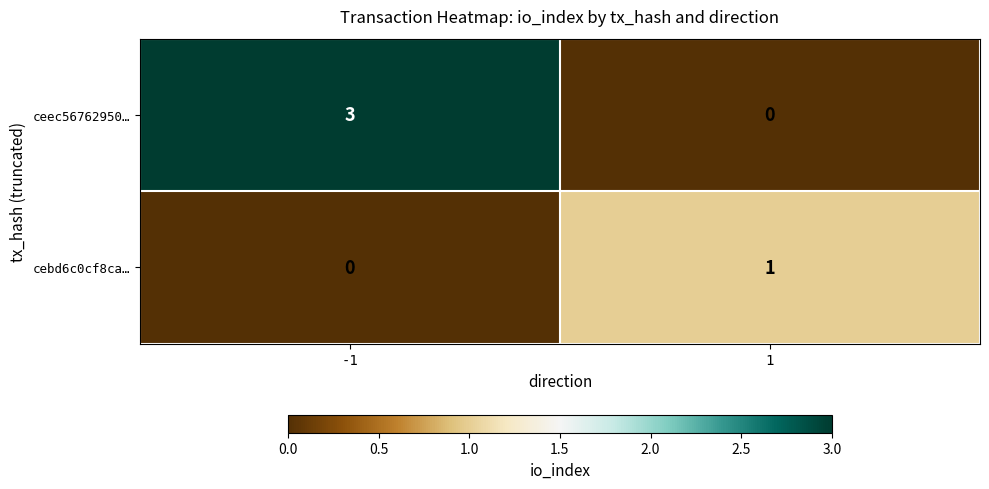

What is the sum of the ceec56762950… values at 1 and -1?

3